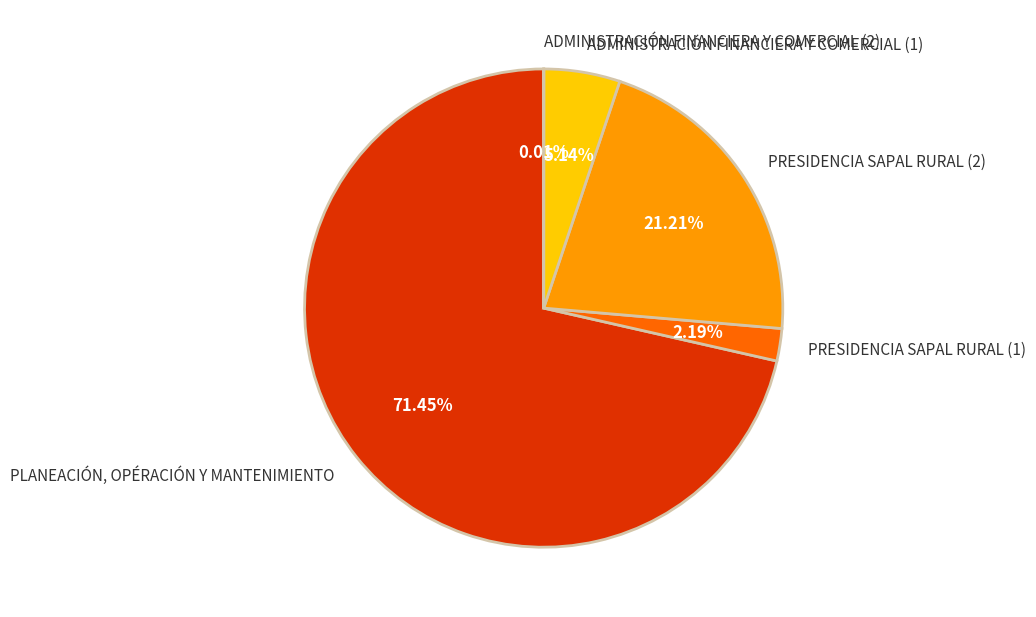

Which slice is the largest?

PLANEACIÓN, OPÉRACIÓN Y MANTENIMIENTO